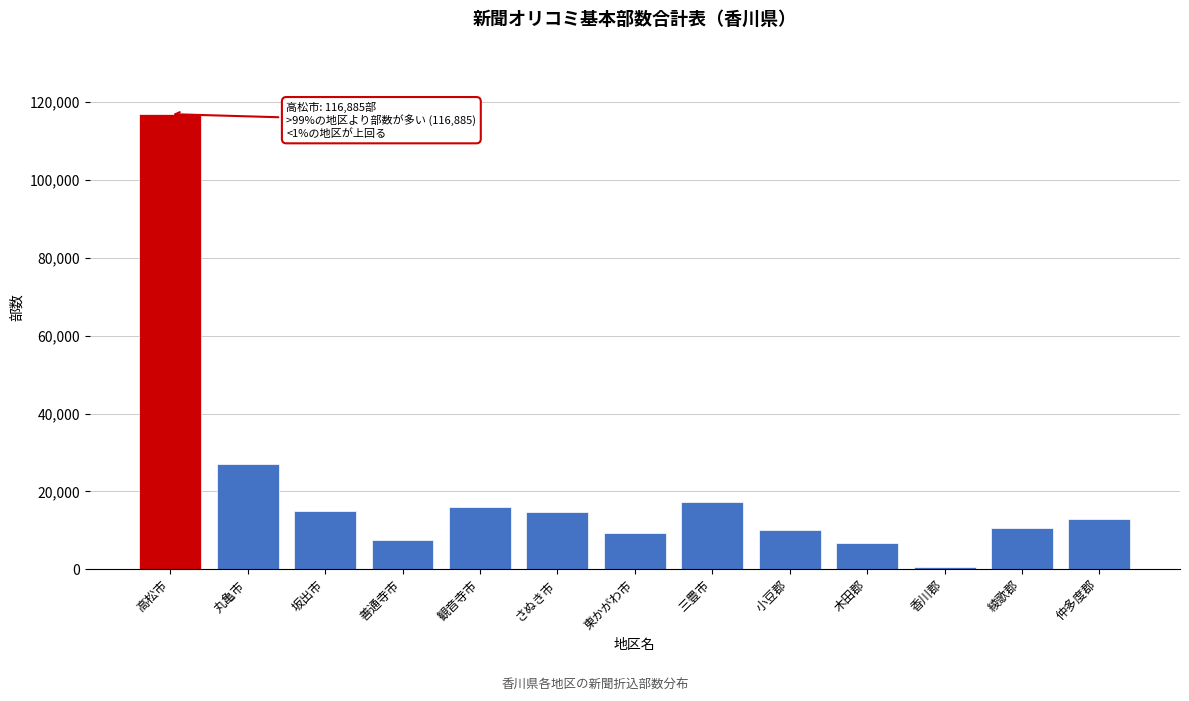

What is the maximum value shown in the chart?

116885